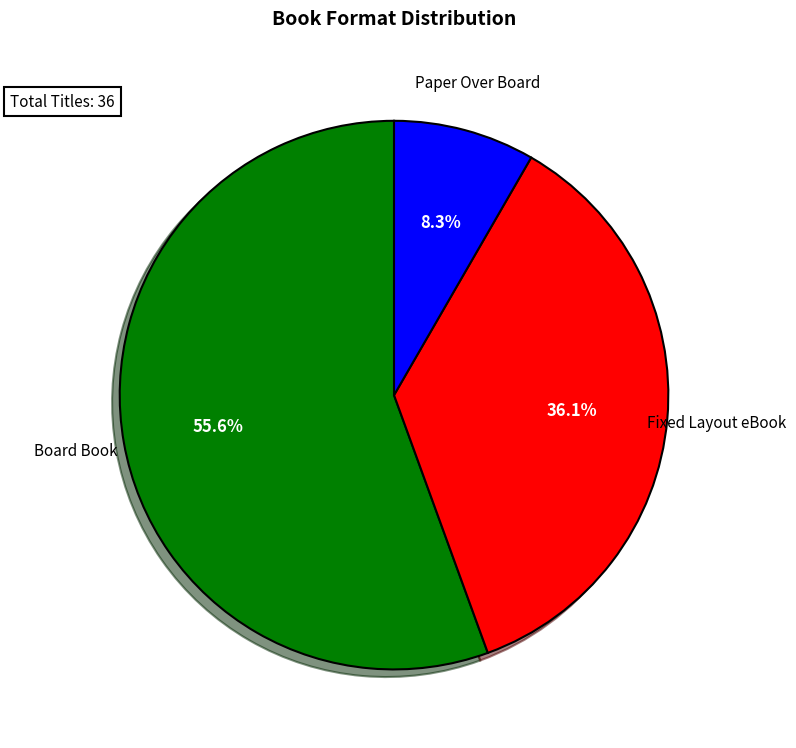

Is there any slice that represents more than half of the pie?

Yes